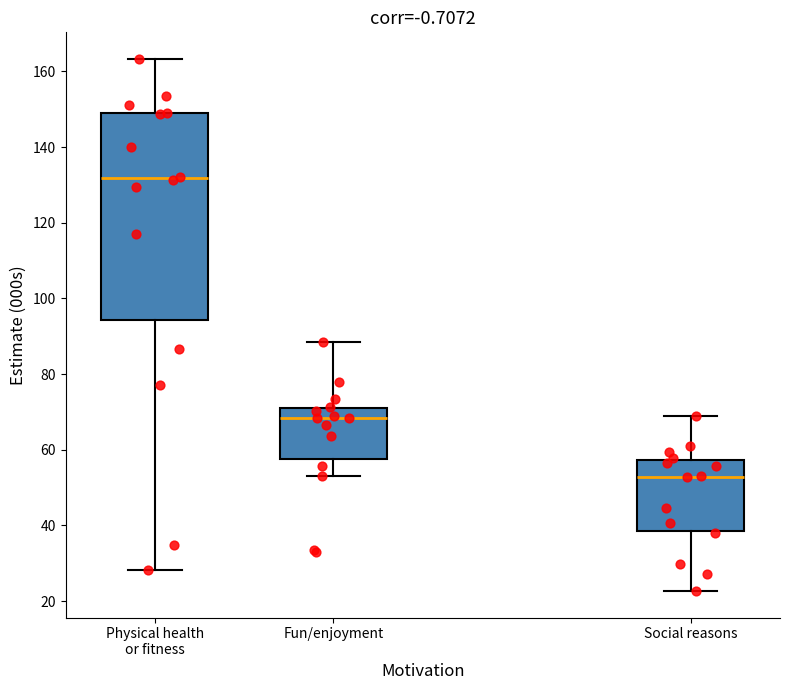

Where does the lower whisker of the box for Fun/enjoyment end on the y-axis? The values are not printed on the chart, so give them approximately, as read against the axis.

54